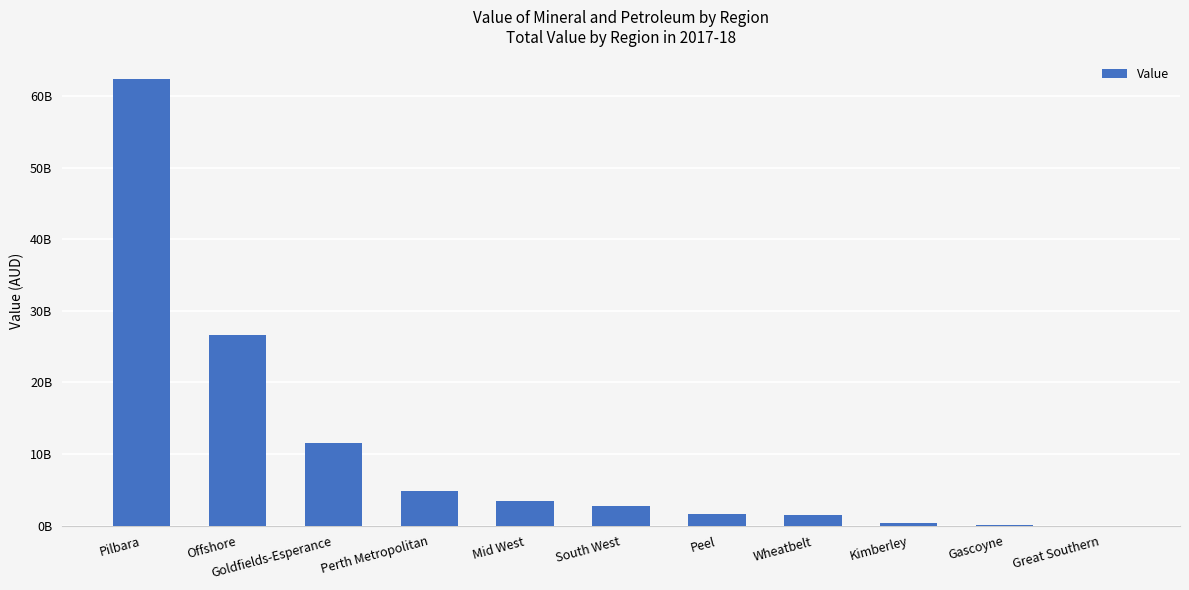

Approximately how many times larger is the value at South West compared to Wheatbelt?

1.9